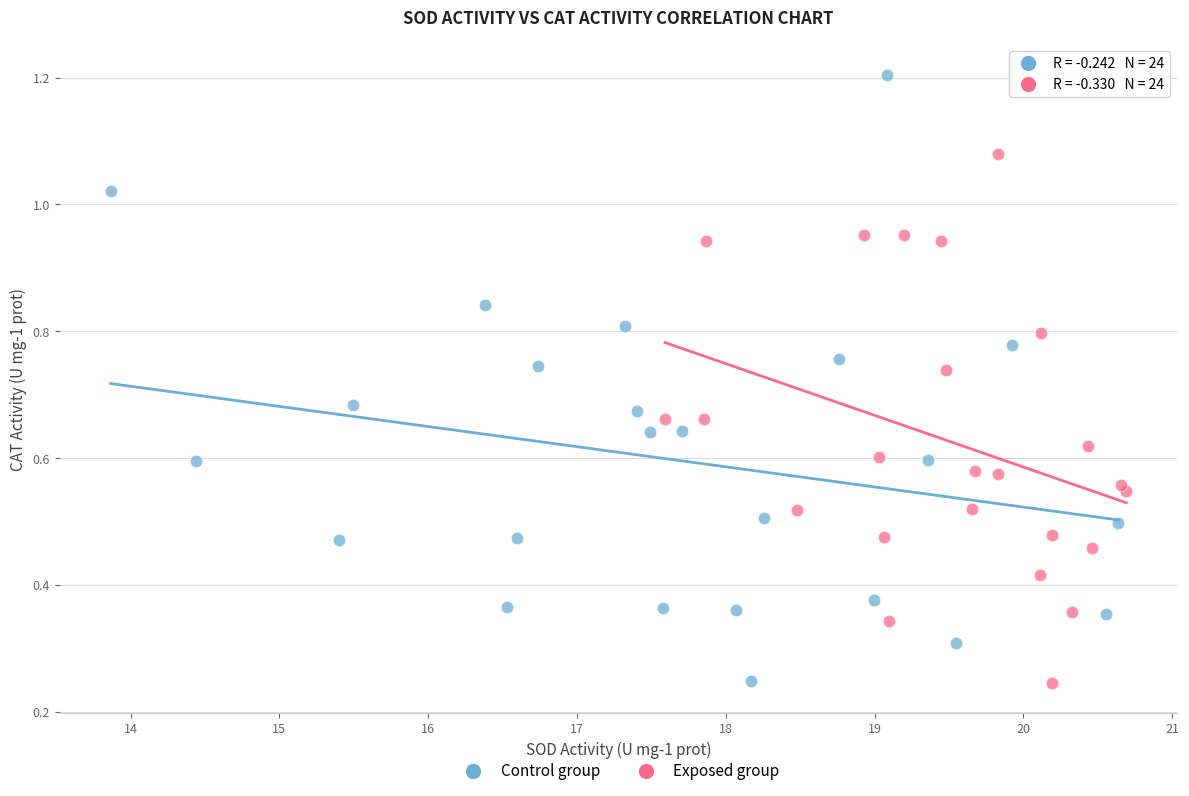

Which series reaches the maximum Y coordinate?

Control group